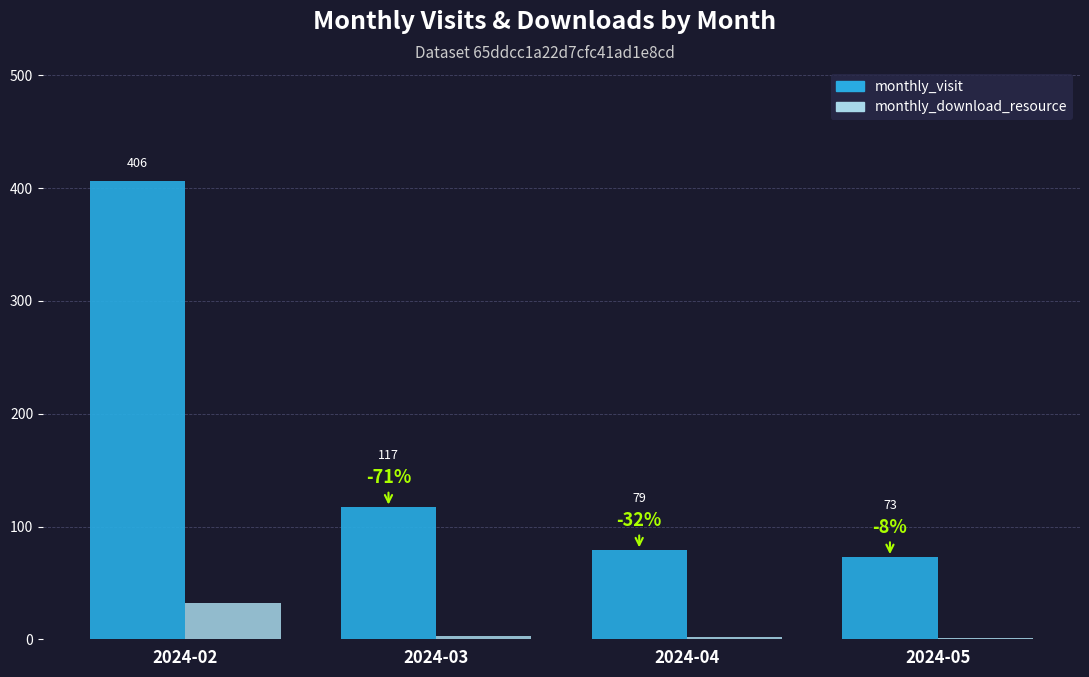

How many groups of bars are there?

4